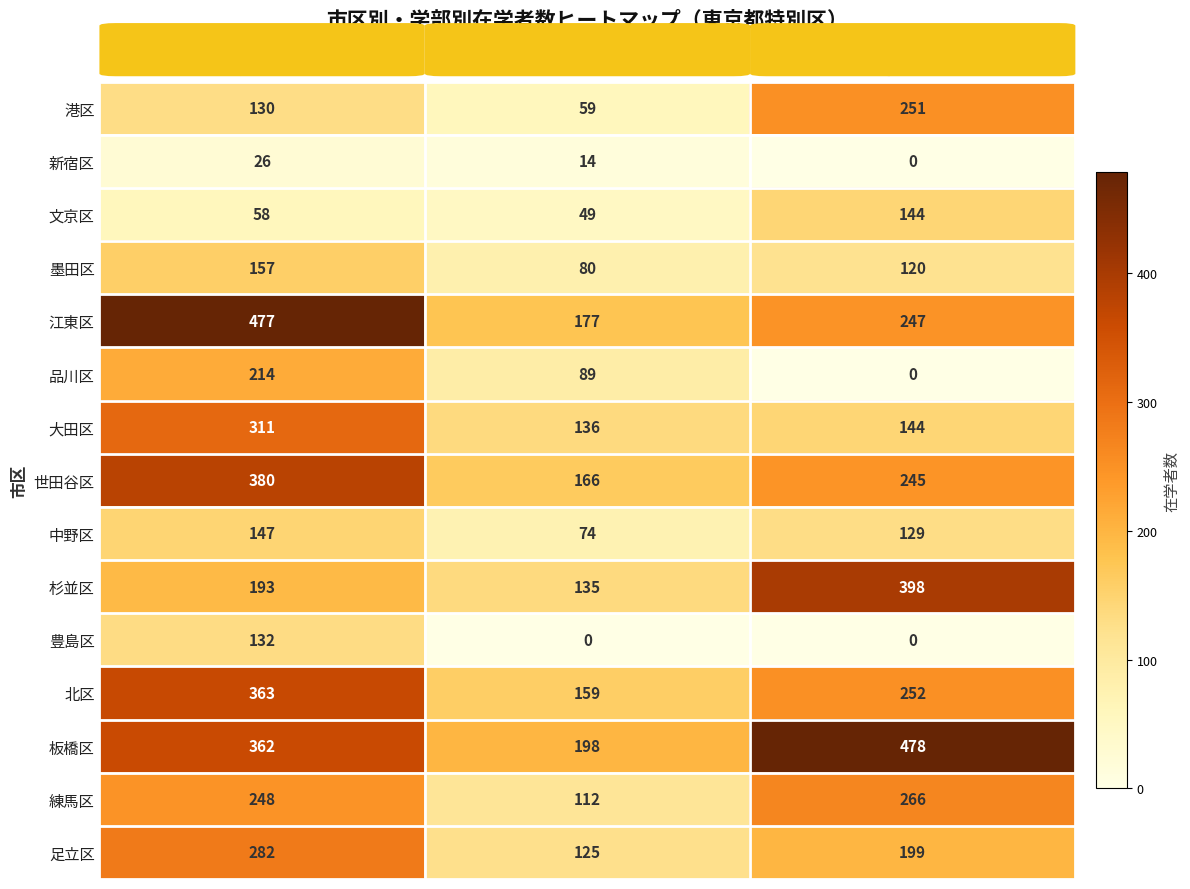

Which series has the largest total across all categories?

板橋区